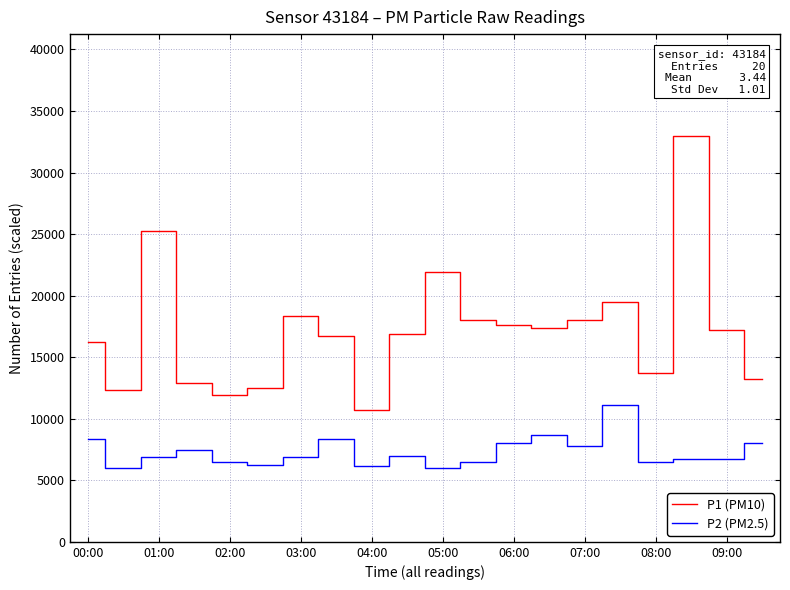

What is the maximum value for P2 (PM2.5)?

11100.0